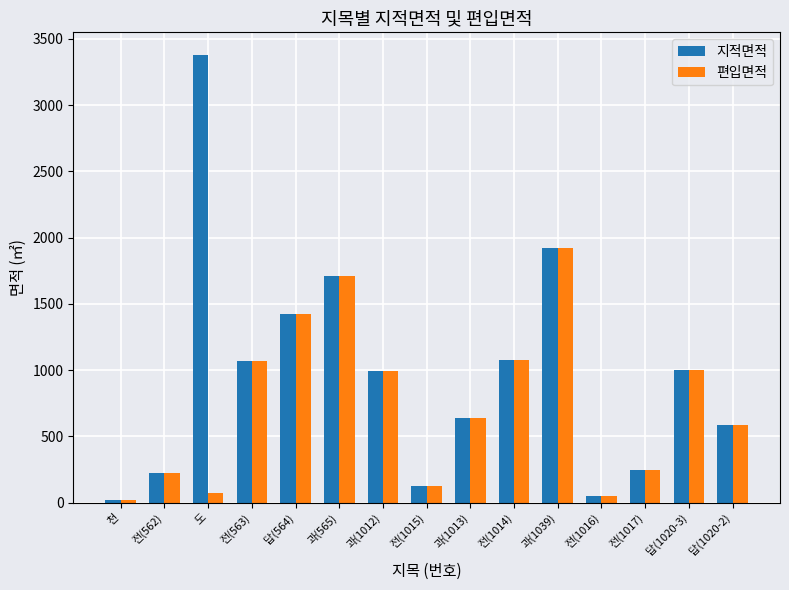

Count the number of data series in this chart.

2